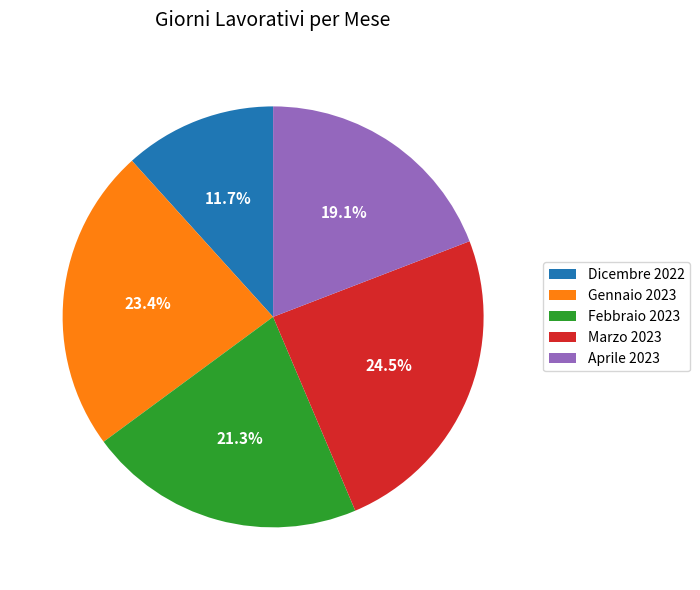

Which has a higher value, Febbraio 2023 or Marzo 2023?

Marzo 2023